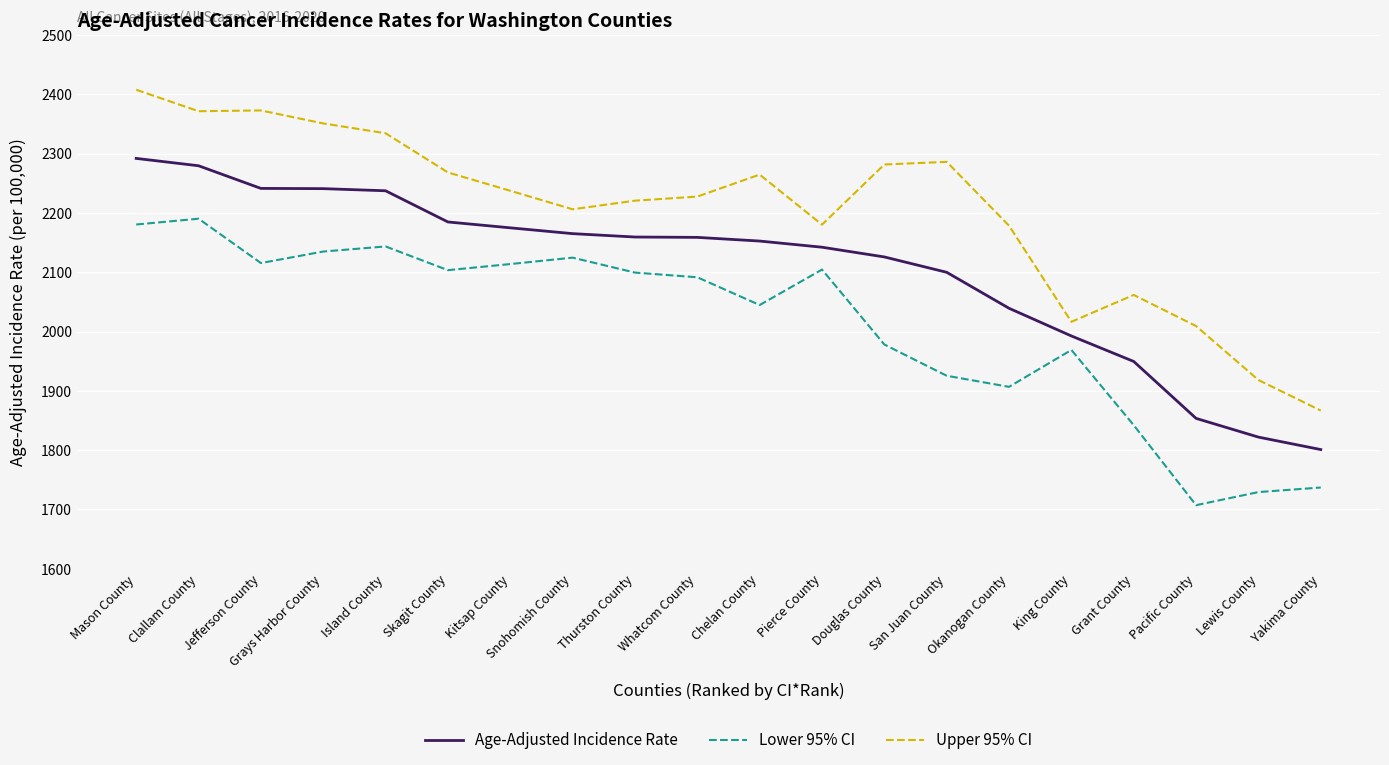

Which series has the largest total across all categories?

Upper 95% CI